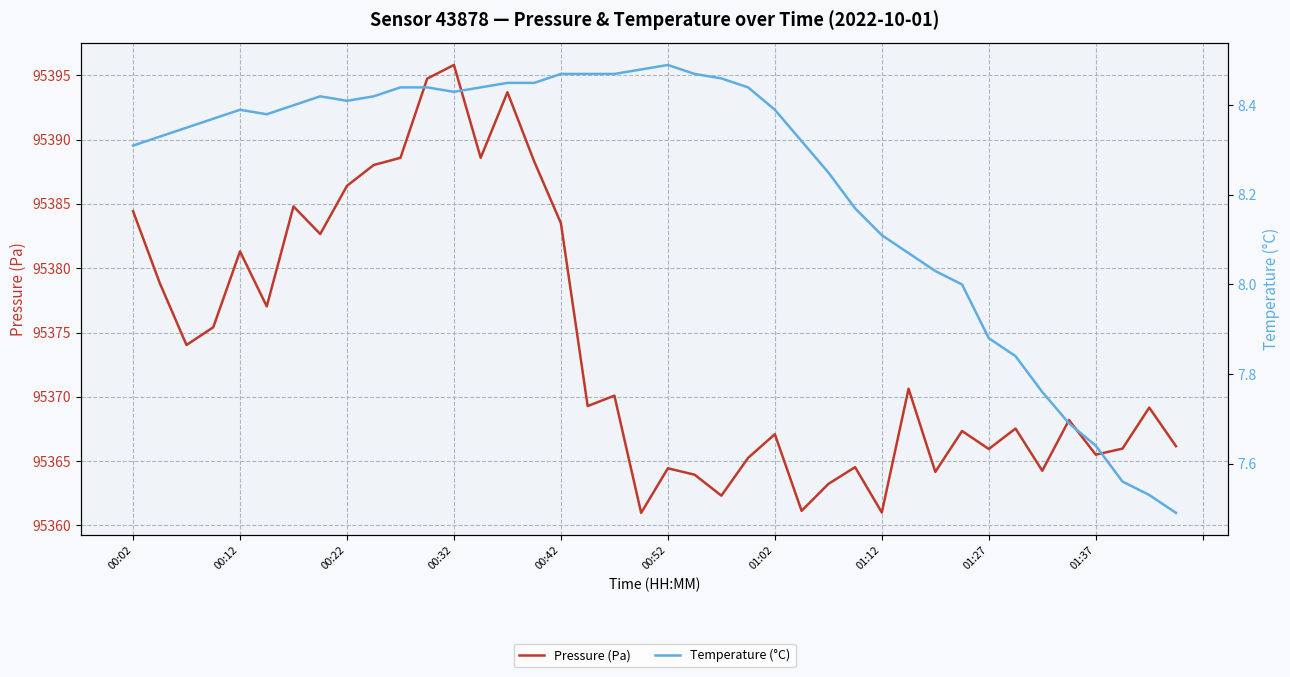

List the series in order of their overall mean, highest first.

Pressure (Pa), Temperature (°C)